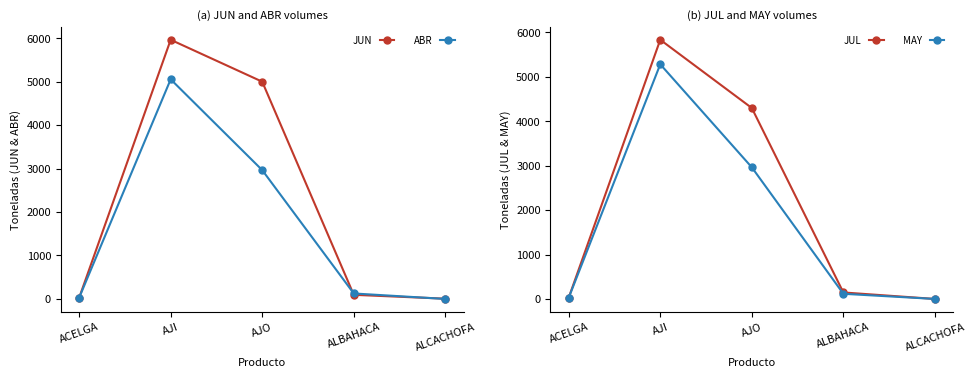

At ALBAHACA, list the series in order from largest to smallest.

JUL, ABR, MAY, JUN